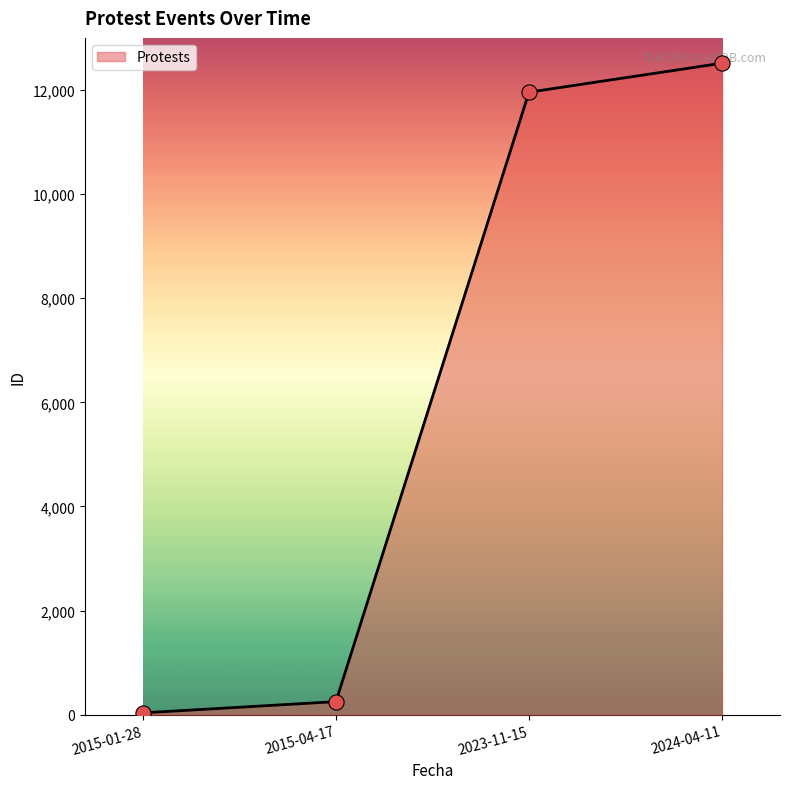

Approximately how many times larger is the value at 2023-11-15 compared to 2015-01-28?

341.6